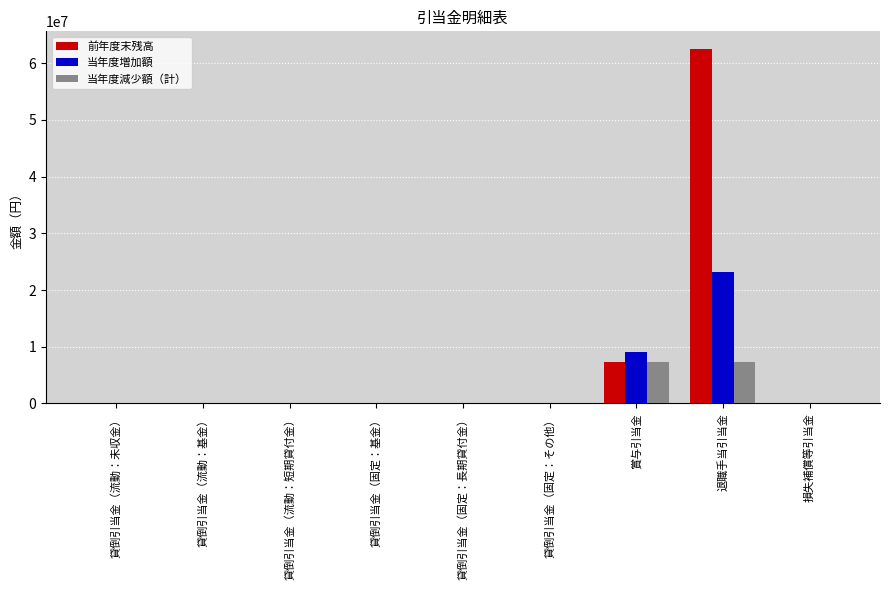

At which category is the sum across all series the highest?

退職手当引当金